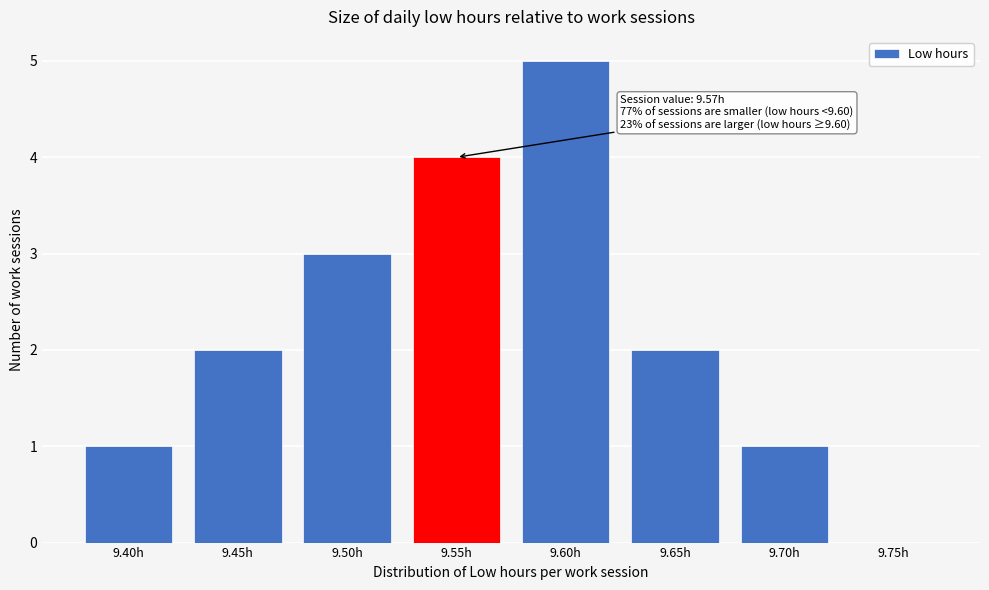

Reading left to right, list all the values displayed in this chart.

9.40h=1	9.45h=2	9.50h=3	9.55h=4	9.60h=5	9.65h=2	9.70h=1	9.75h=0